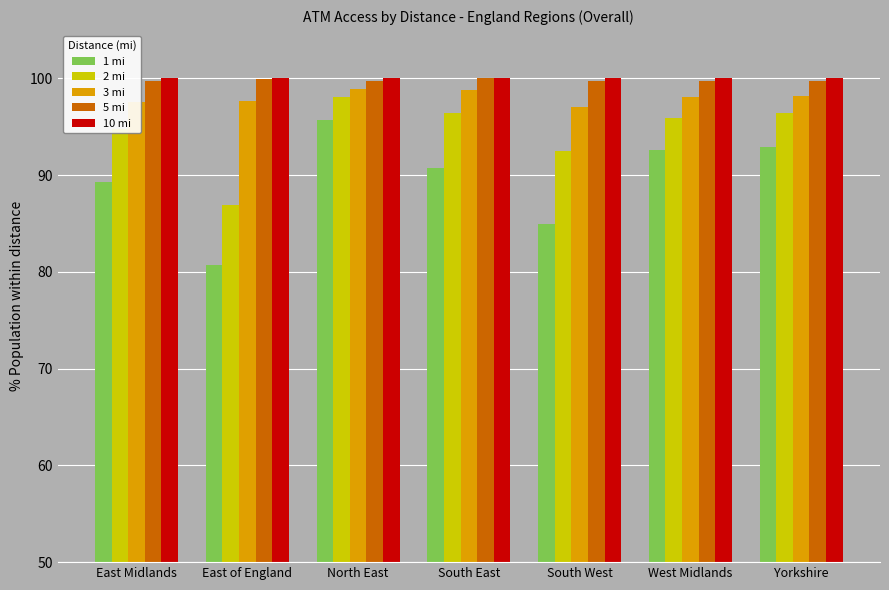

What is the average value of the 10 mi series?

100.0